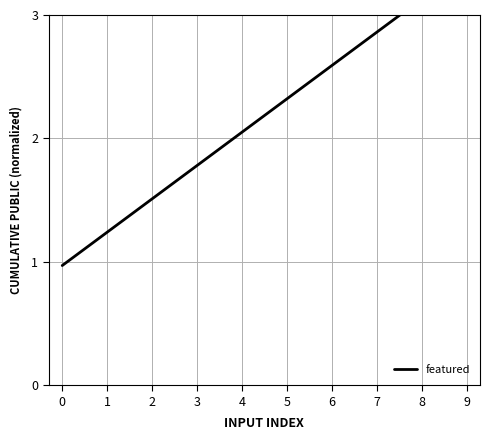

How many lines are shown in the chart?

1